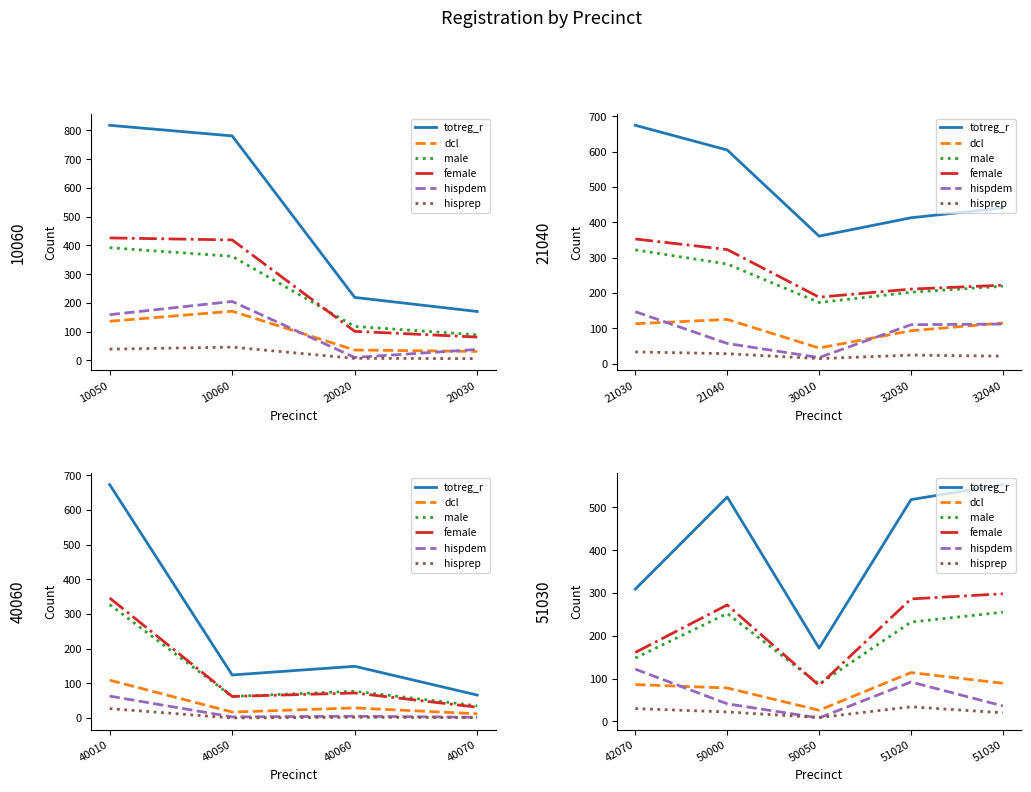

Which series has the widest spread of values?

totreg_r